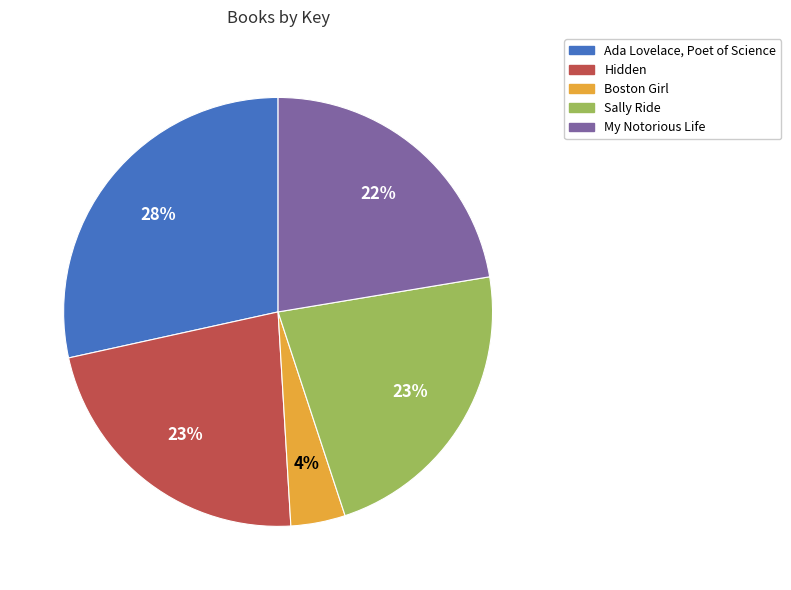

To the nearest percent, what percentage of the pie is Ada Lovelace, Poet of Science?

28%